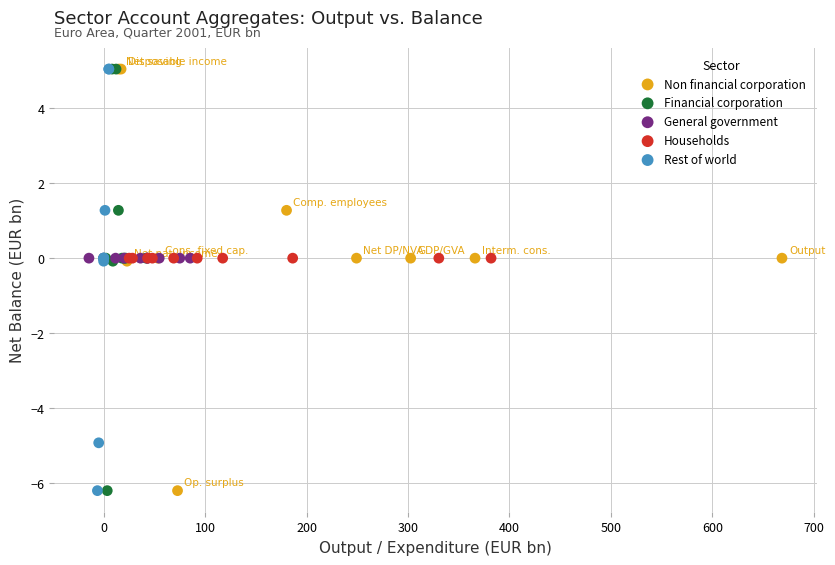

What are all the series names shown in the legend?

Non financial corporation, Financial corporation, General government, Households, Rest of world